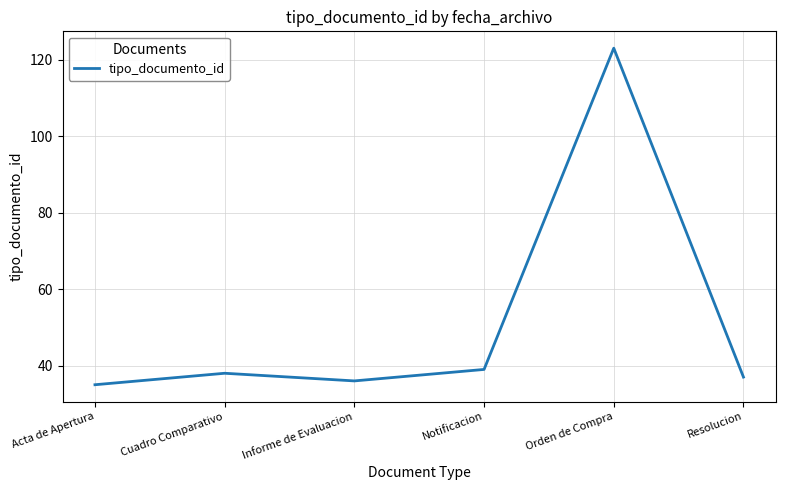

The value at Informe de Evaluacion is 8. True or false?

False